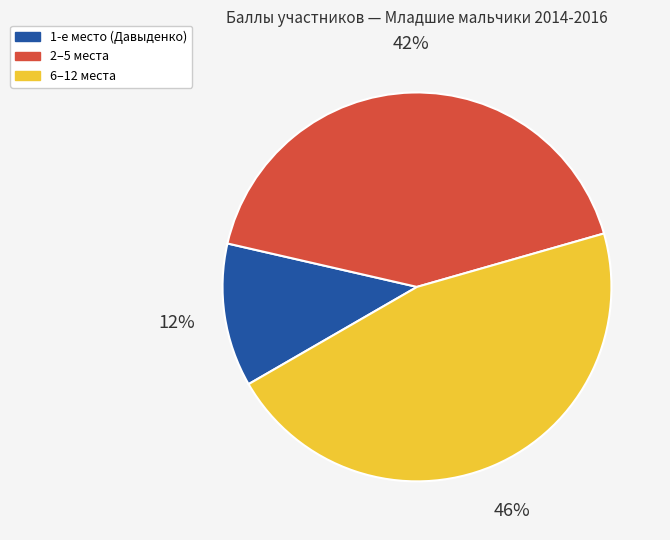

Combined, do 2–5 места and 1-е место (Давыденко) account for over 50%?

Yes